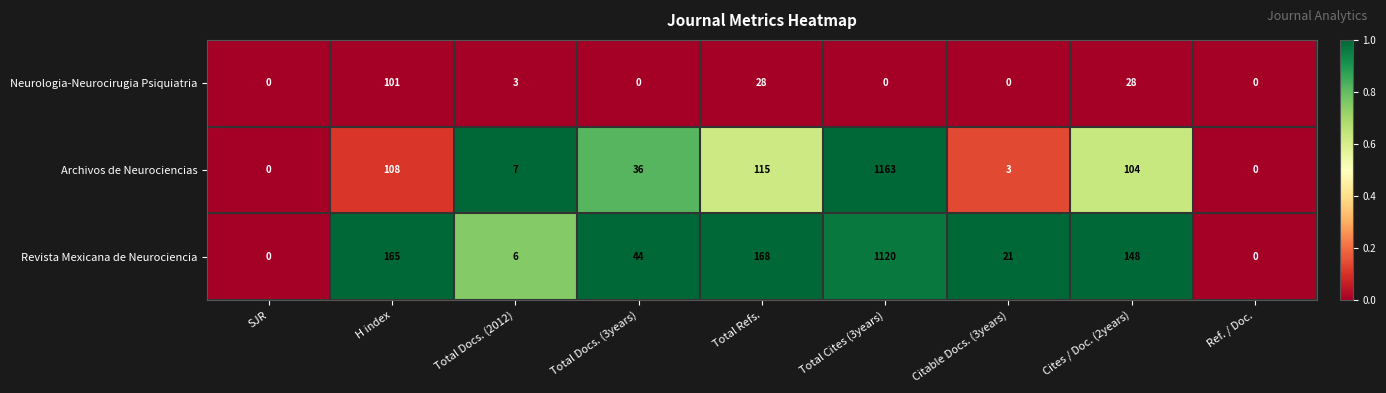

Which series has the largest range (max minus min)?

Archivos de Neurociencias